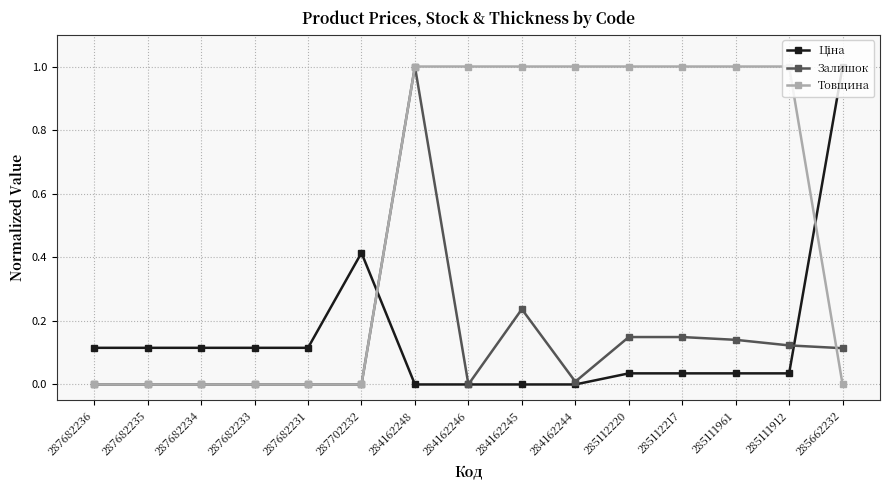

What is the label of the 11th point from the right?

287682231